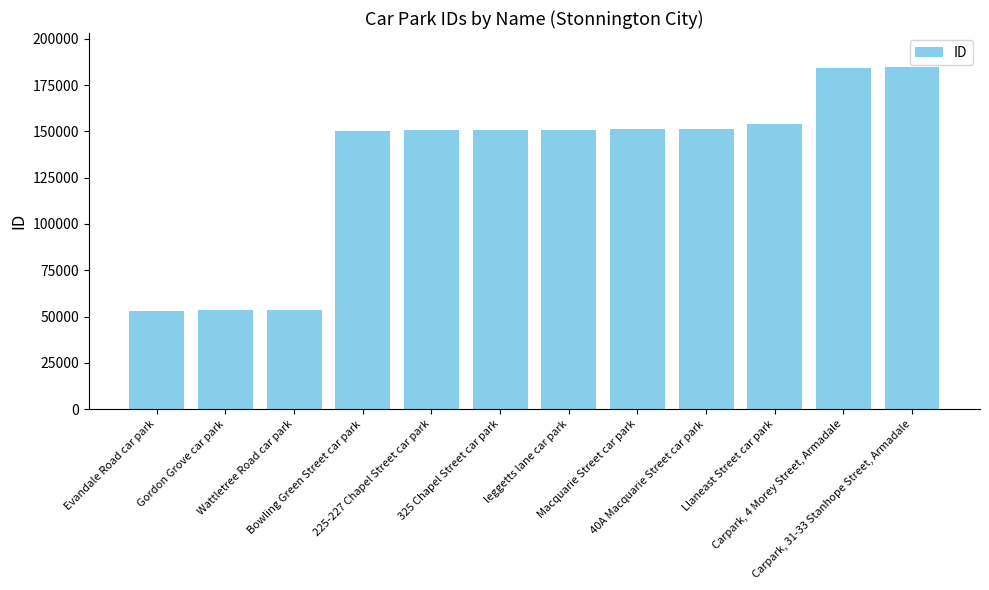

What is the greatest value displayed?

184727